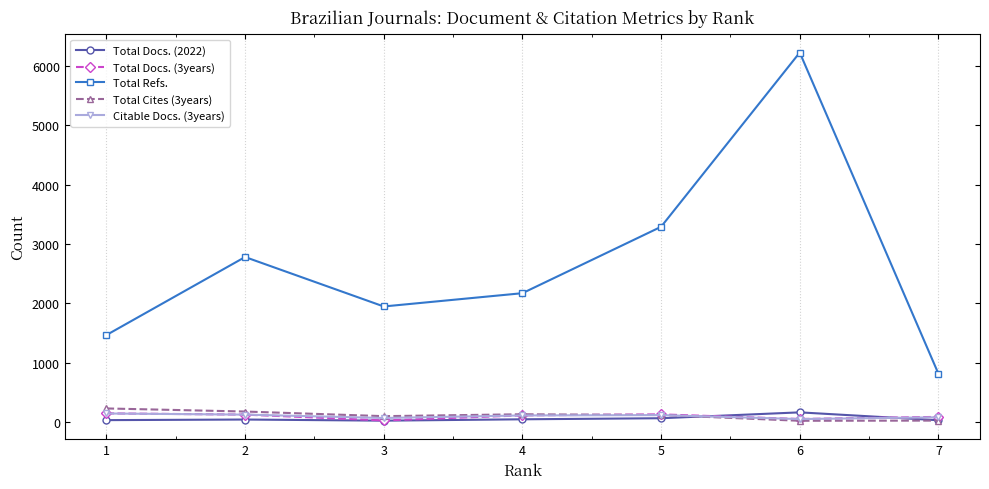

What is the difference between the Total Refs. values at 7 and 6?

5416